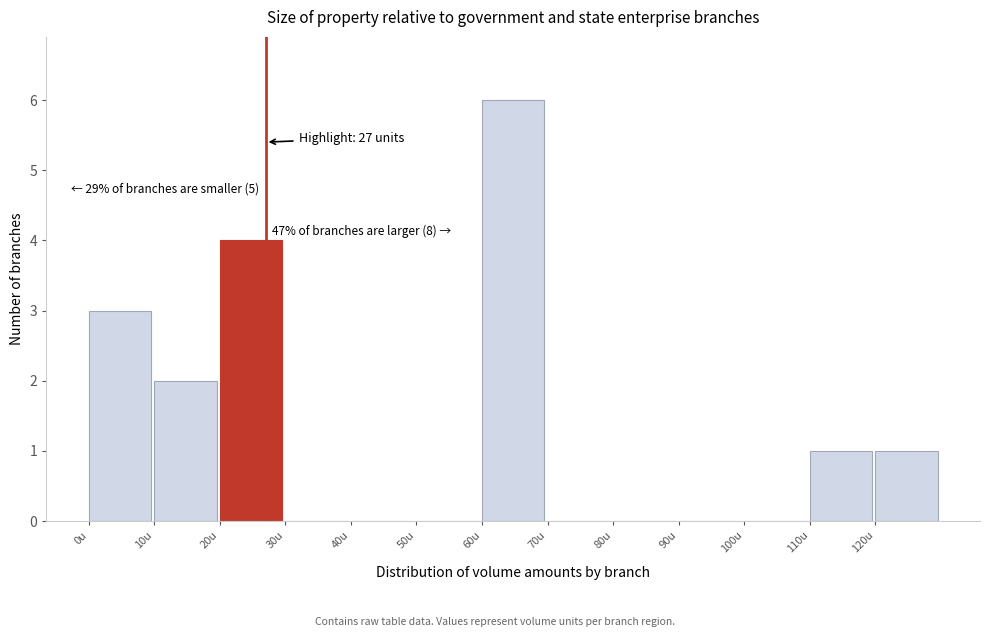

Over which range of the x-axis is the bar tallest?

60 to 70